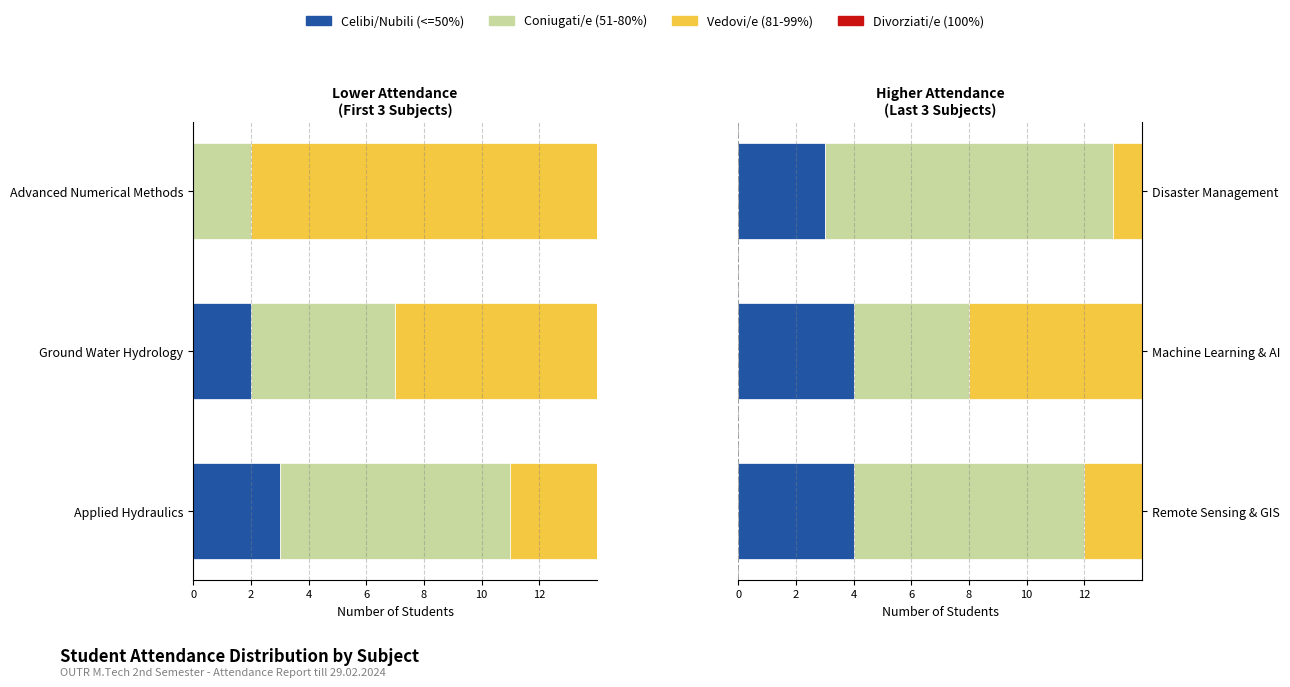

Which has a higher value, Disaster Management or Machine Learning & AI?

Machine Learning & AI